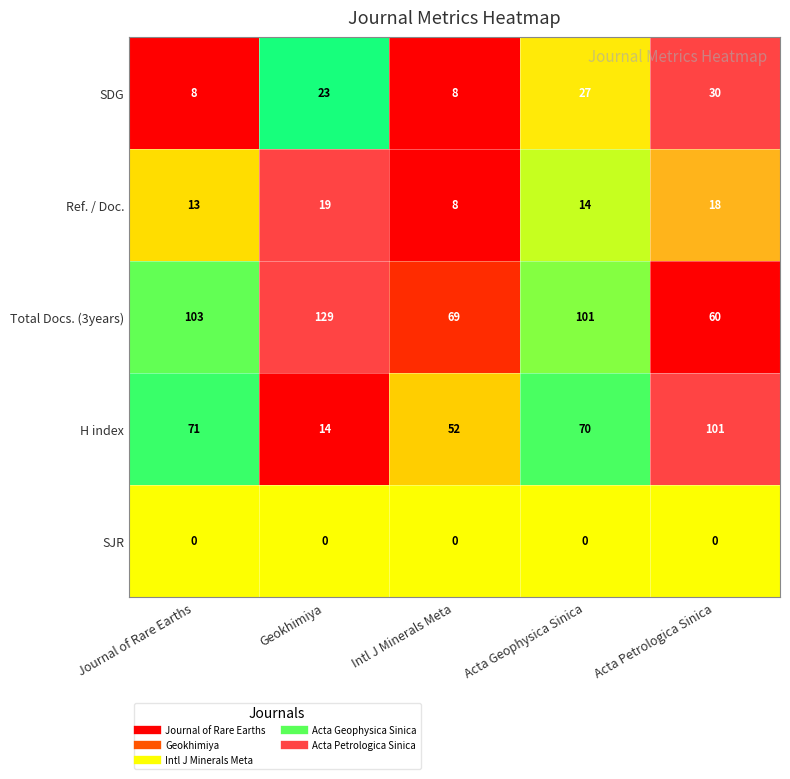

Is it true that SJR equals 0 at Acta Geophysica Sinica?

True